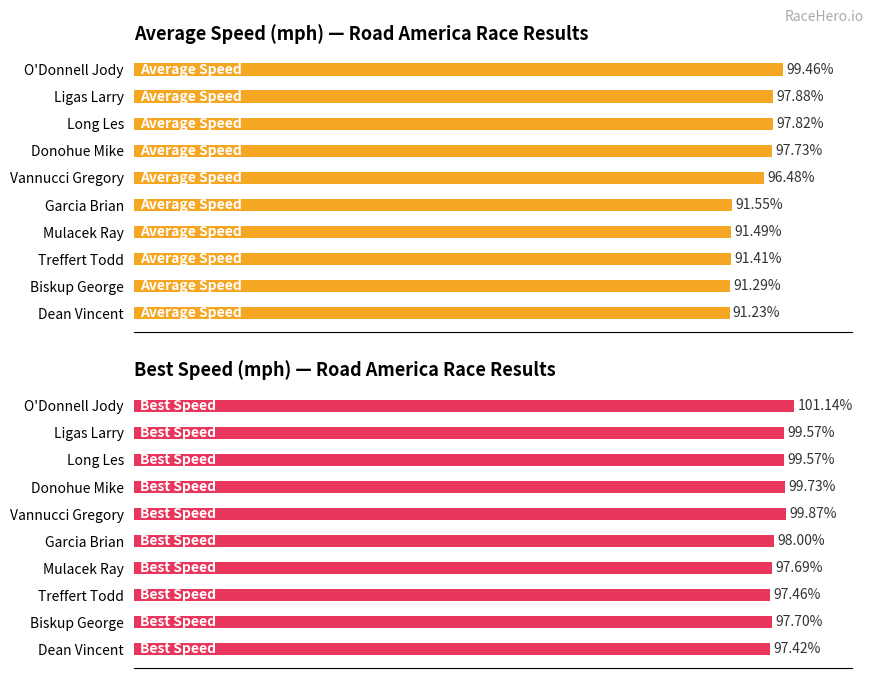

Rank the series by their average value, from highest to lowest.

Best Speed, Average Speed